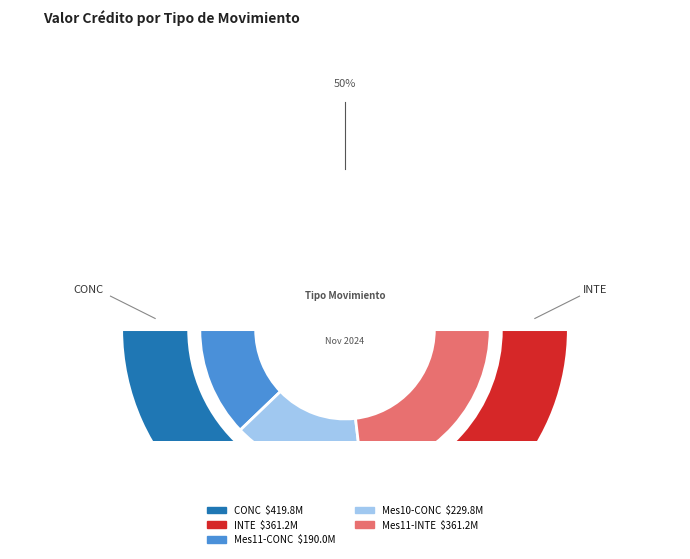

Is there a majority slice in this chart?

No